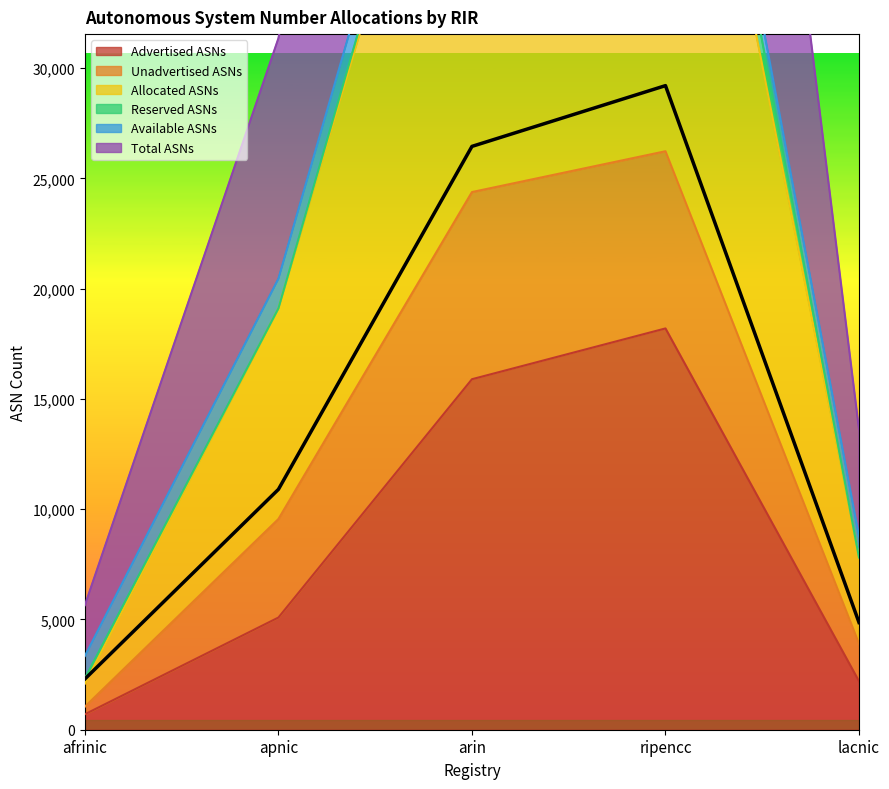

What is the total value across all series at ripencc?

126105